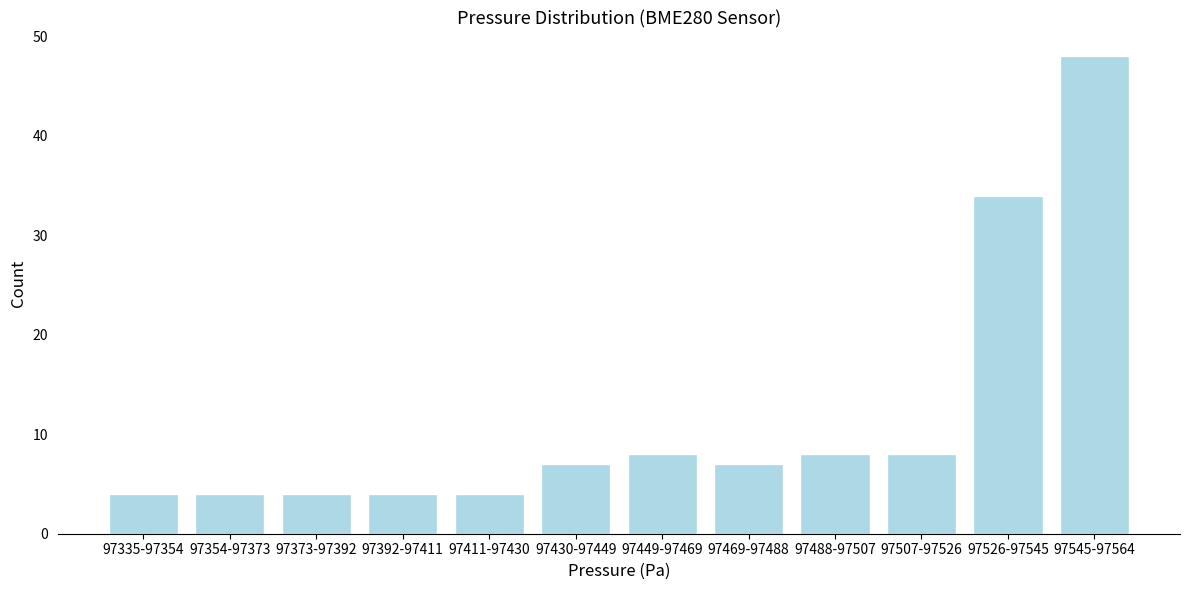

Reading left to right, transcribe all the data shown in this chart.

97335-97354=4	97354-97373=4	97373-97392=4	97392-97411=4	97411-97430=4	97430-97449=7	97449-97469=8	97469-97488=7	97488-97507=8	97507-97526=8	97526-97545=34	97545-97564=48